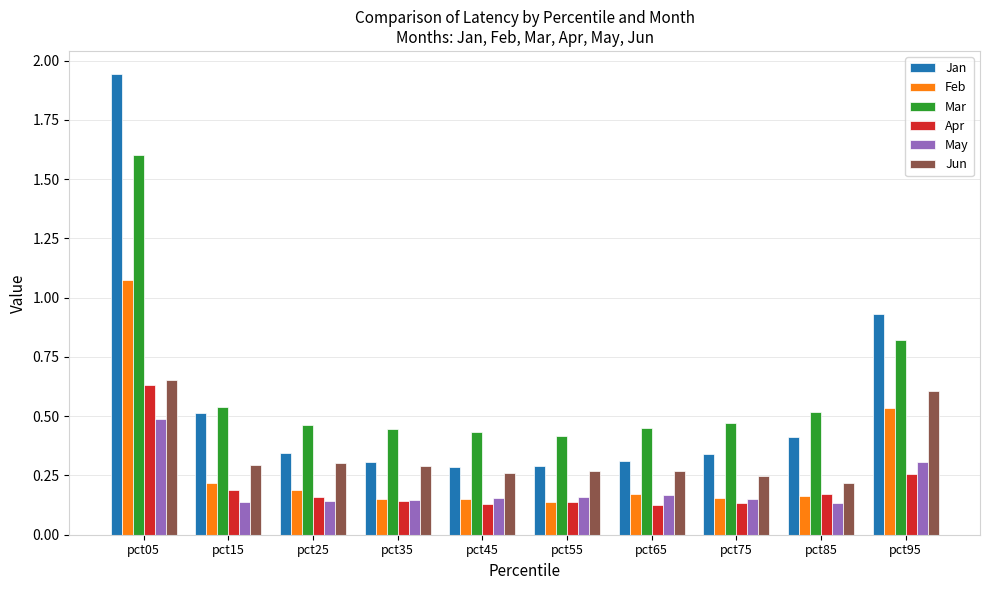

How many bars are there in total?

60